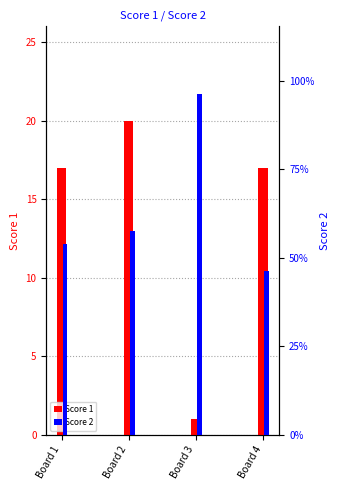

What is the value of the Score 2 bar at the 4th from the left?

12